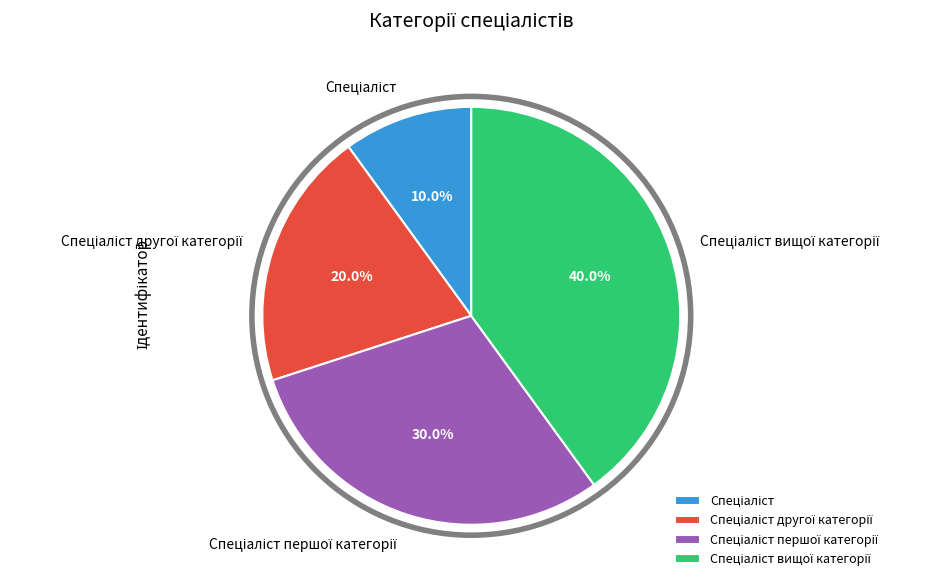

Is there any slice that represents more than half of the pie?

No